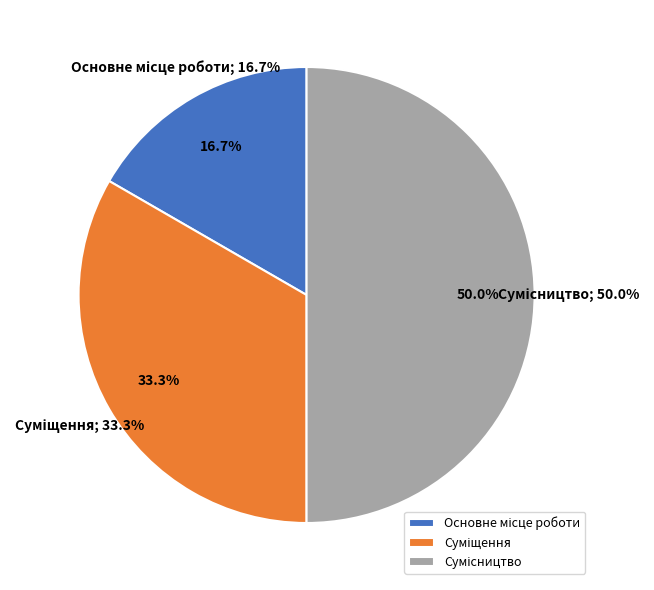

Count the number of slices in the pie.

3